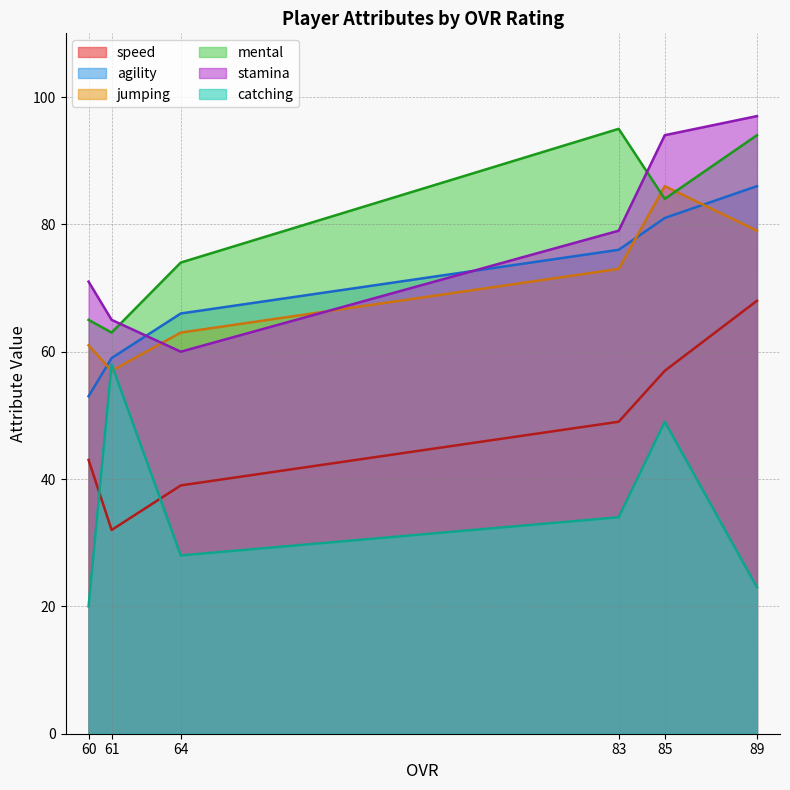

Reading left to right, list all the values displayed in this chart.

speed: 89=68	85=57	83=49	64=39	61=32	60=43
agility: 89=86	85=81	83=76	64=66	61=59	60=53
jumping: 89=79	85=86	83=73	64=63	61=57	60=61
mental: 89=94	85=84	83=95	64=74	61=63	60=65
stamina: 89=97	85=94	83=79	64=60	61=65	60=71
catching: 89=23	85=49	83=34	64=28	61=58	60=20